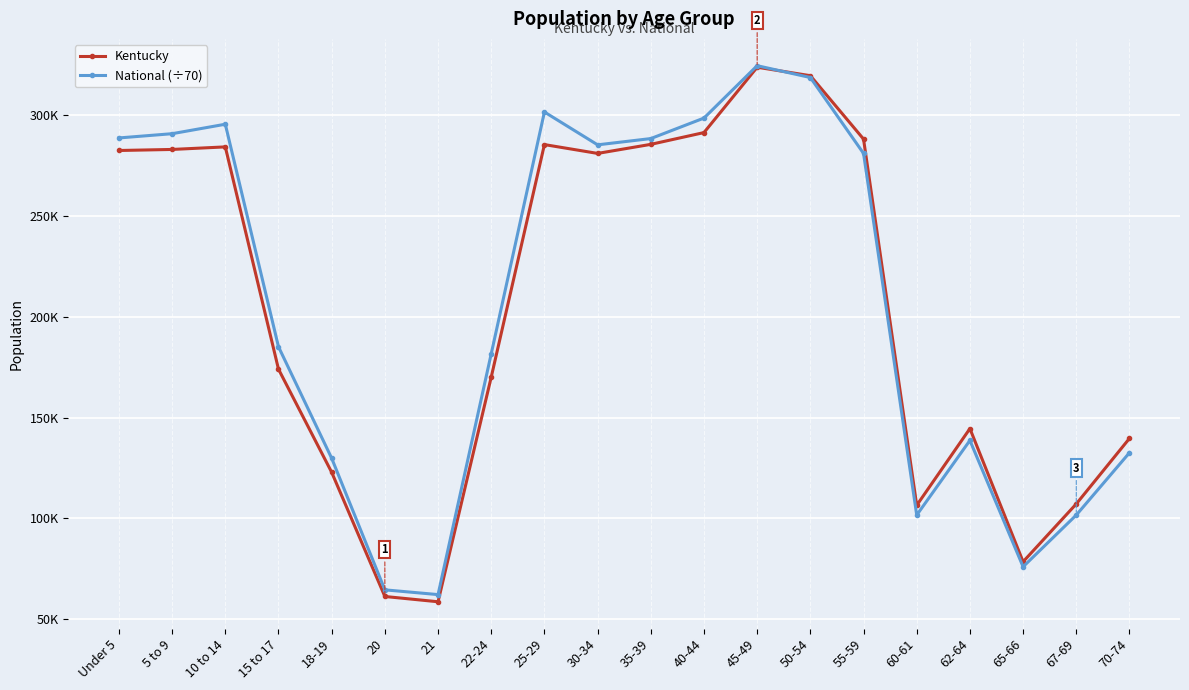

Does the chart have visible grid lines?

Yes